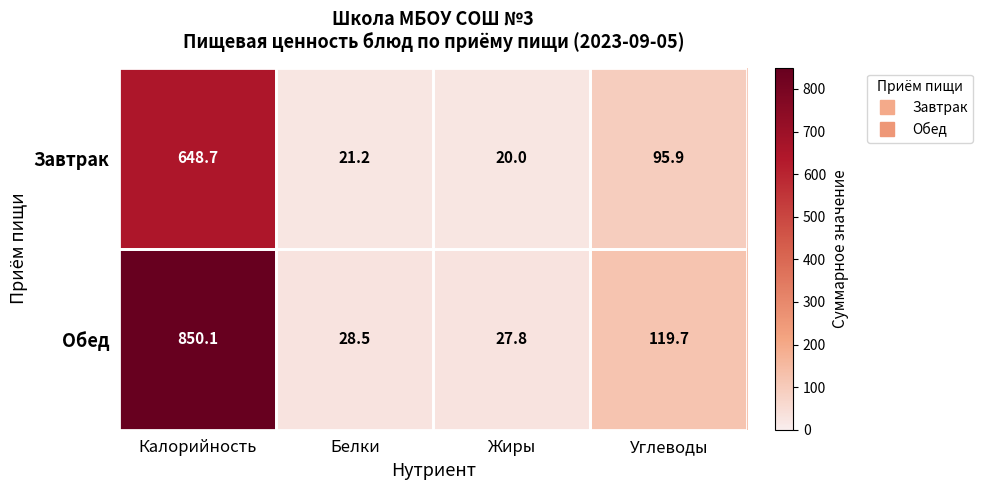

At which category does the chart reach its peak across all series?

Калорийность